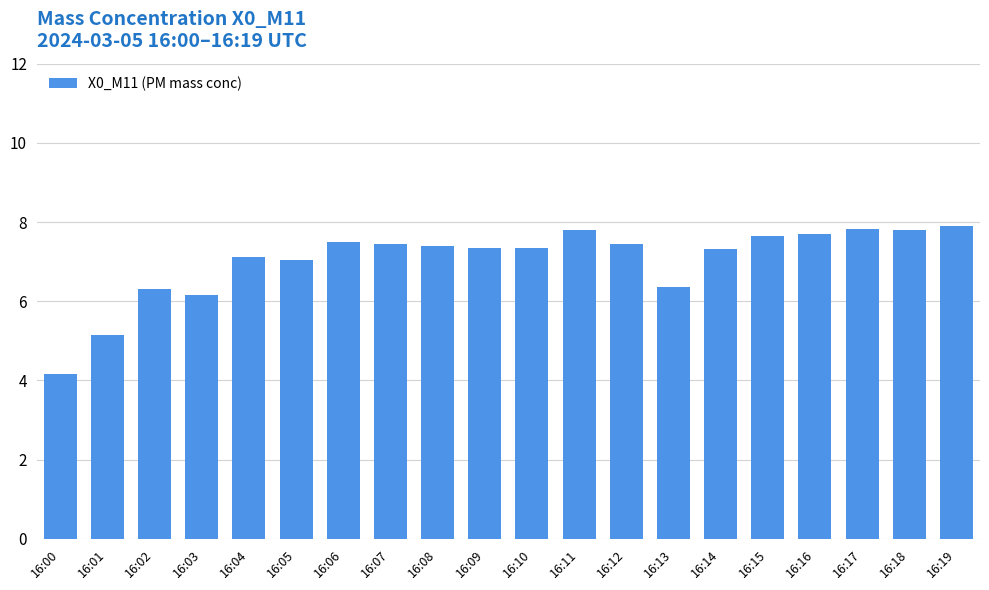

Which category has the lowest value across all series?

16:00